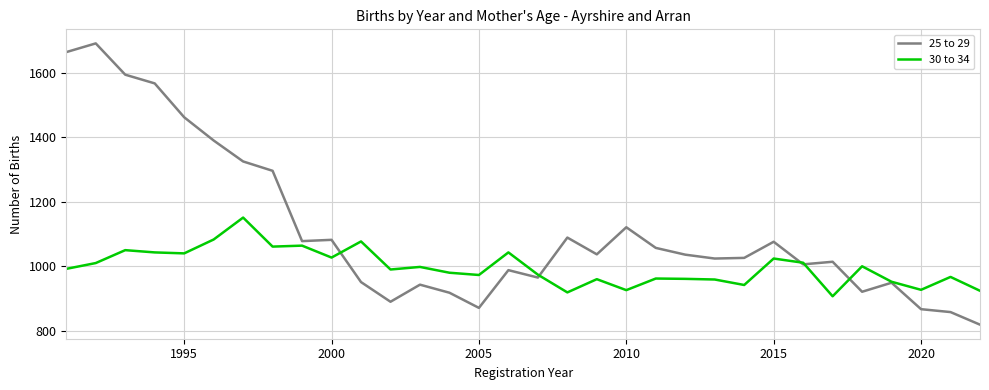

Which series has the largest total across all categories?

25 to 29